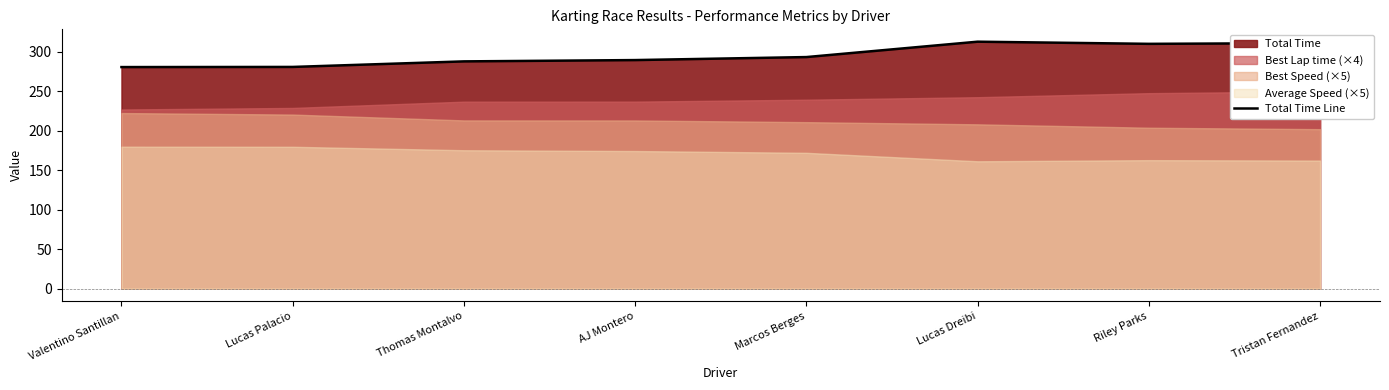

Count the number of categories in the chart.

8